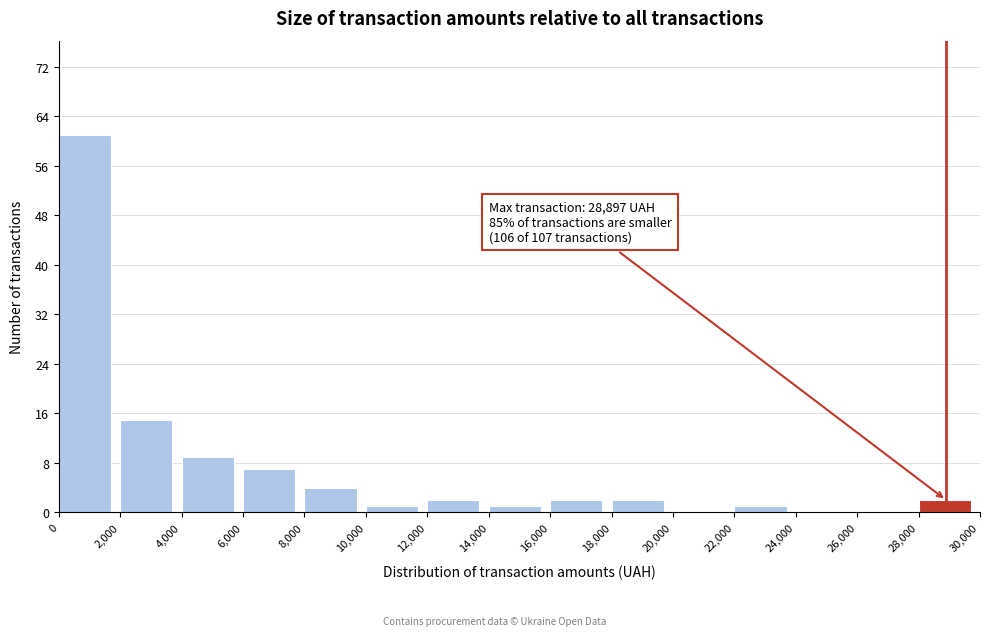

Which range on the x-axis has the tallest bar?

0 to 2,000